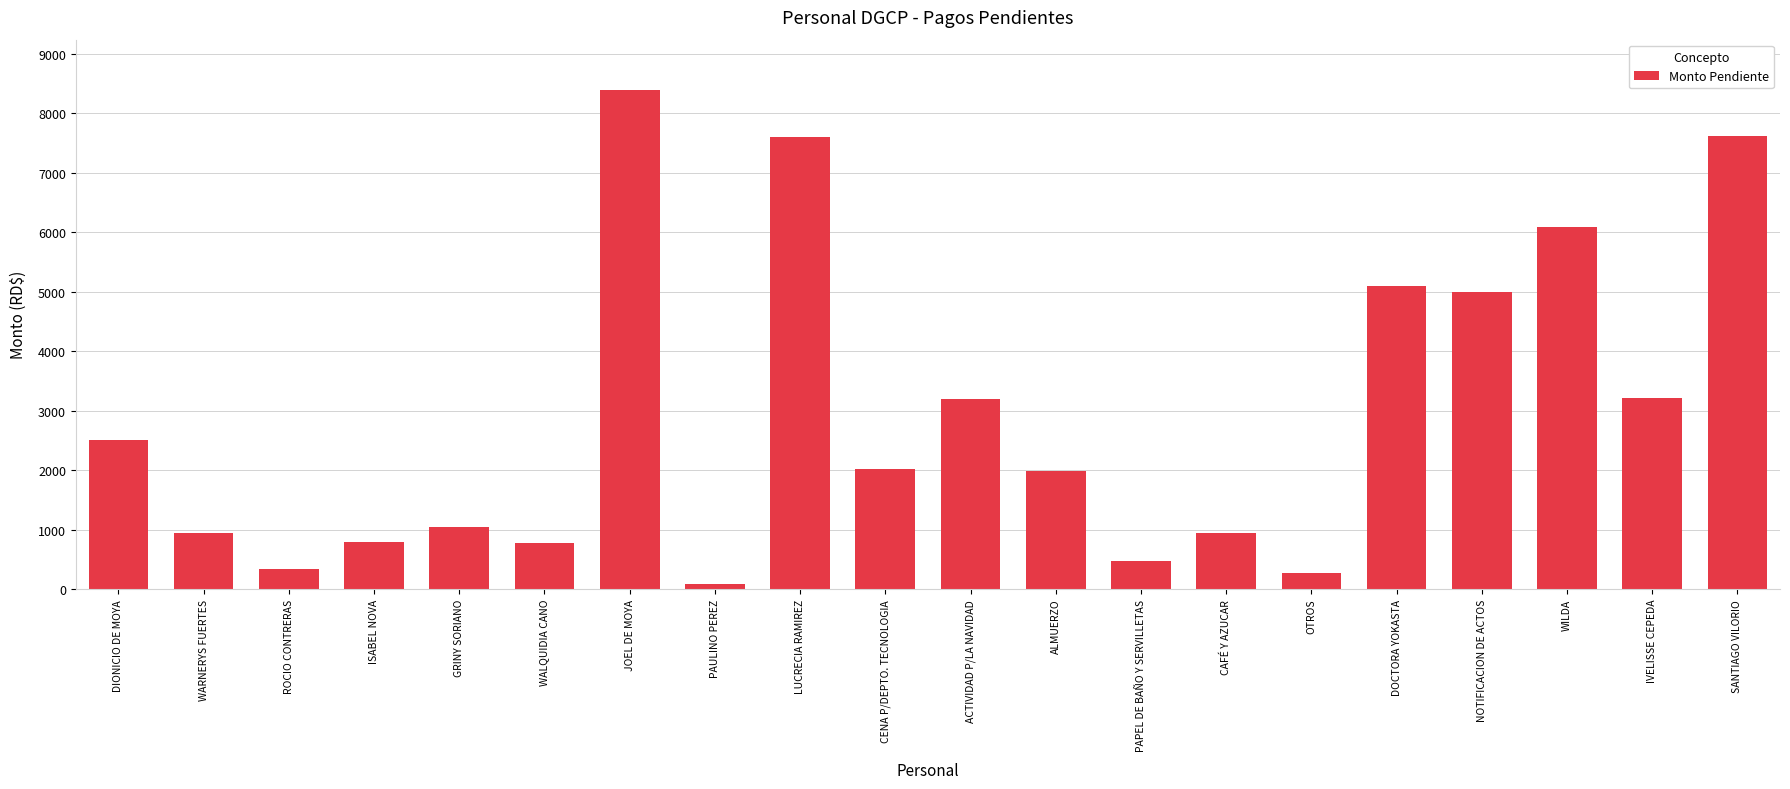

What is the label of the 18th bar from the left?

WILDA